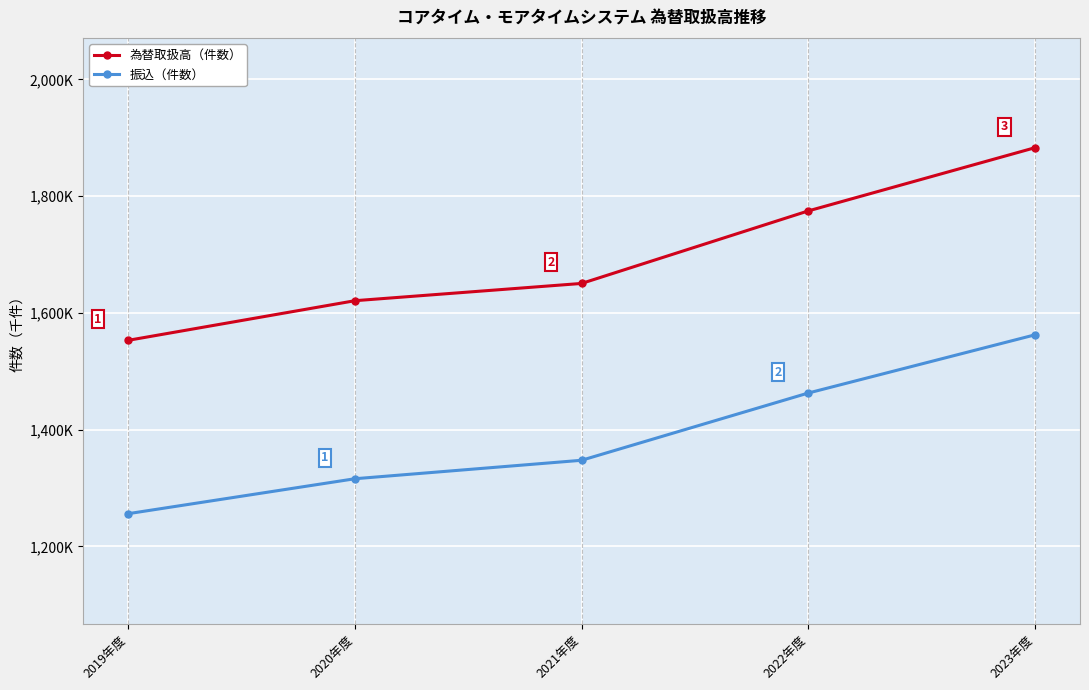

Where does the 為替取扱高（件数） series first go above 1650?

2021年度